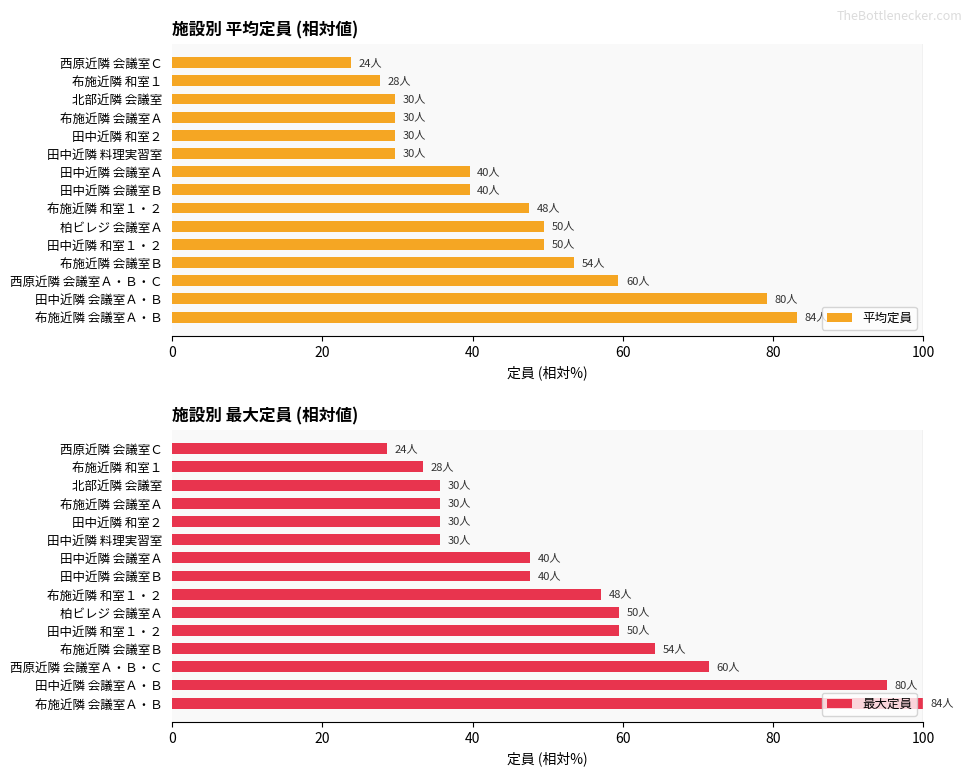

What is the maximum value shown in the chart?

100.0